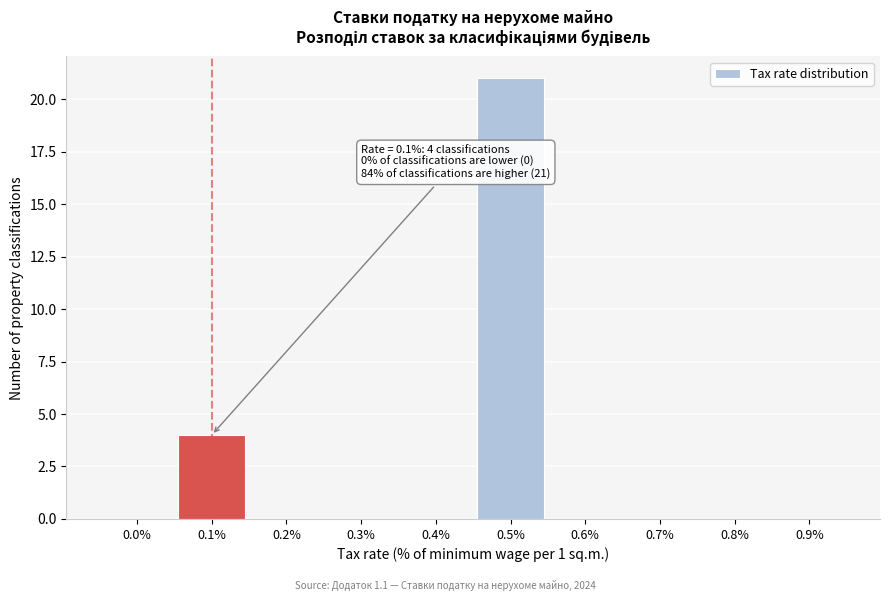

Reading right to left, what are all the values shown in this chart?

0.9%=0	0.8%=0	0.7%=0	0.6%=0	0.5%=21	0.4%=0	0.3%=0	0.2%=0	0.1%=4	0.0%=0